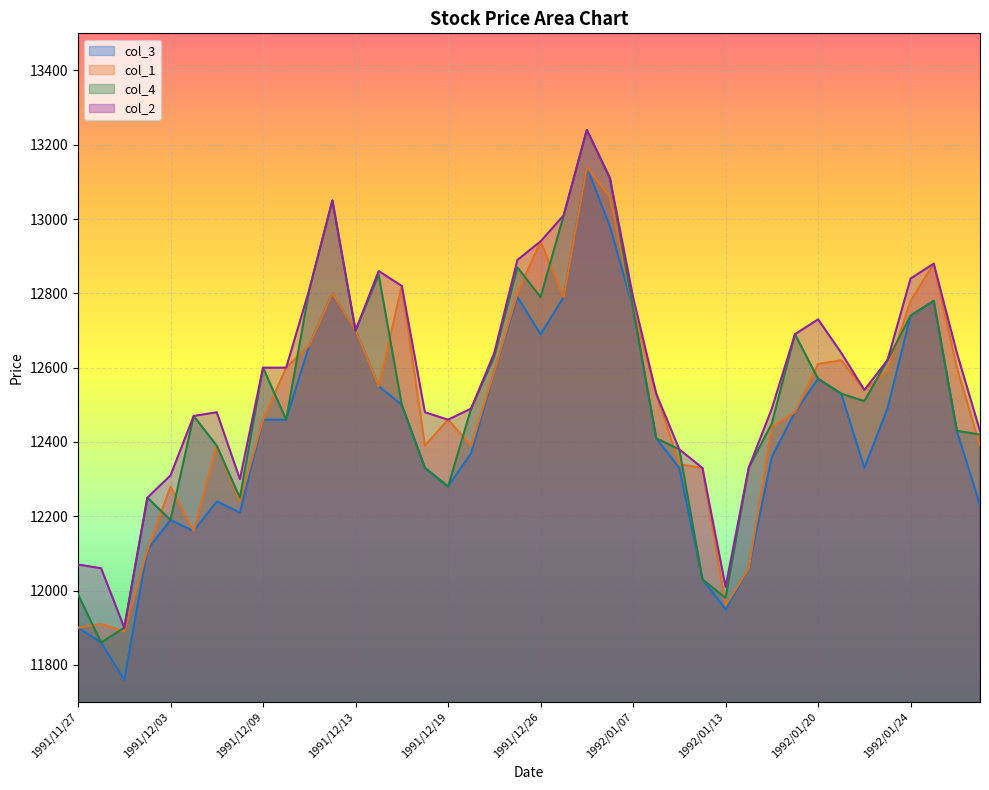

Which has a higher value, 1992/01/17 or 1992/01/13?

1992/01/17